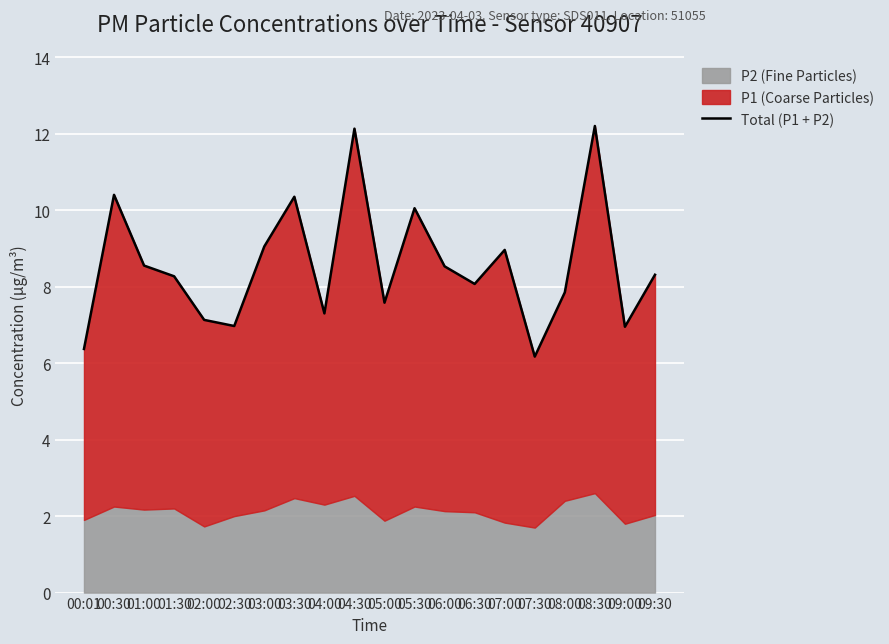

Which has a higher value, 00:01 or 08:00?

08:00